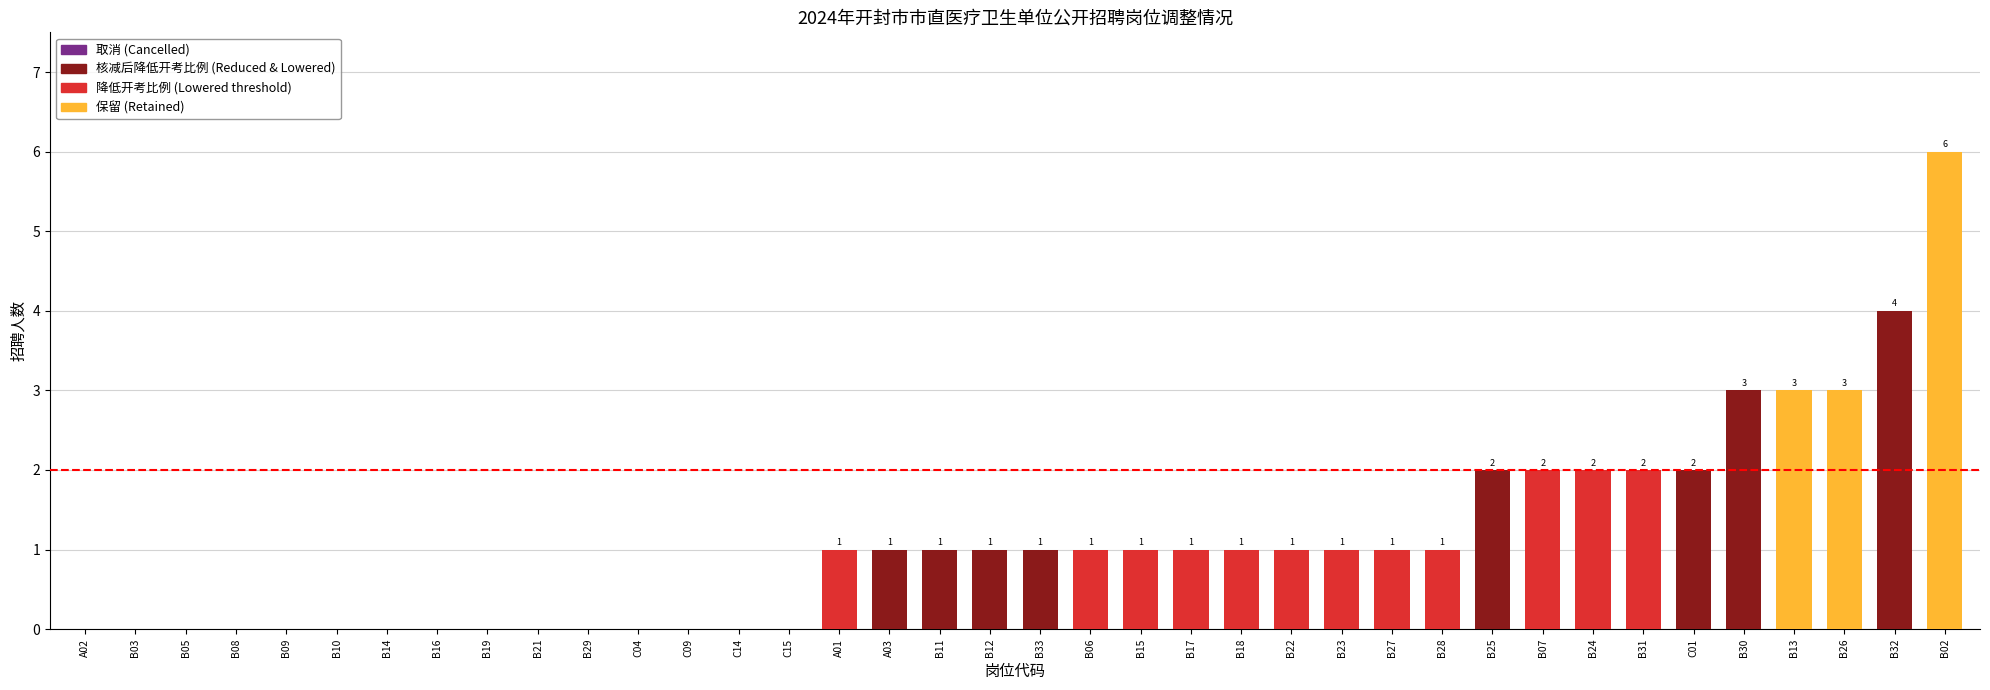

Rank the categories by 调整后招聘人数 value from lowest to highest.

A02, B03, B05, B08, B09, B10, B14, B16, B19, B21, B29, C04, C09, C14, C15, A01, A03, B11, B12, B33, B06, B15, B17, B18, B22, B23, B27, B28, B25, B07, B24, B31, C01, B30, B13, B26, B32, B02